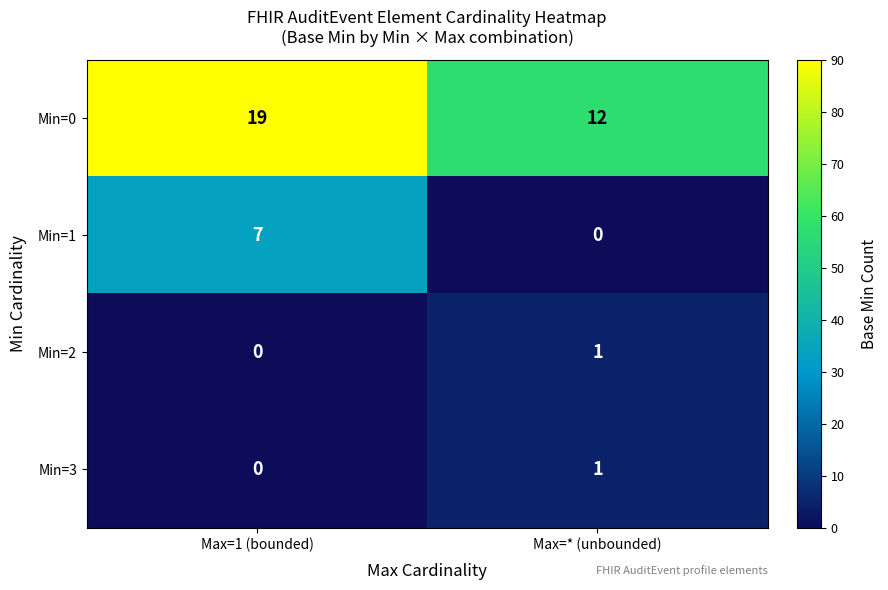

The value of Min=3 at Max=* (unbounded) is 1. True or false?

True